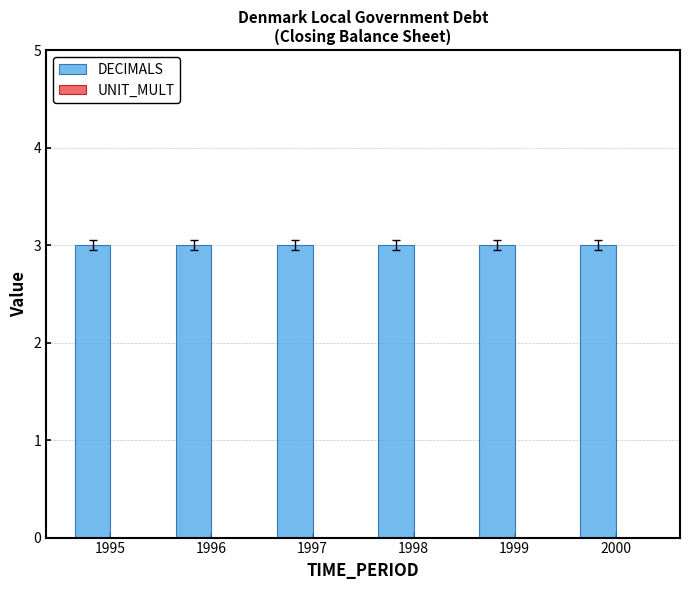

Which series has the widest spread of values?

DECIMALS